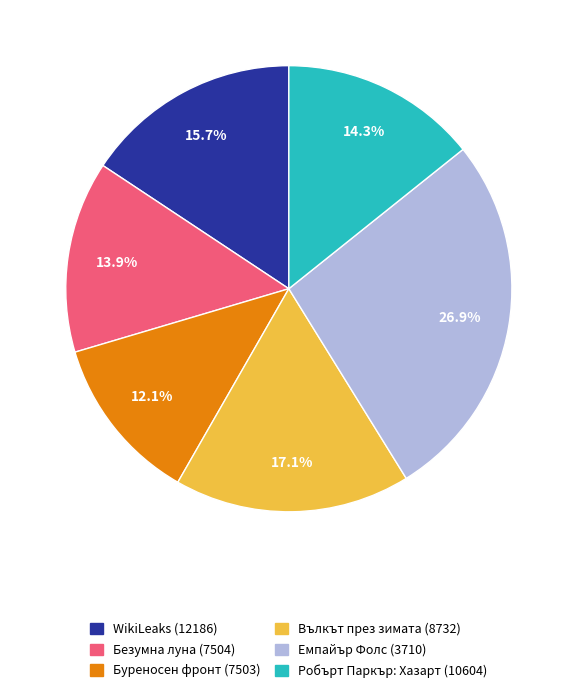

Is it true that Робърт Паркър: Хазарт (10604) is 1% of the pie?

False